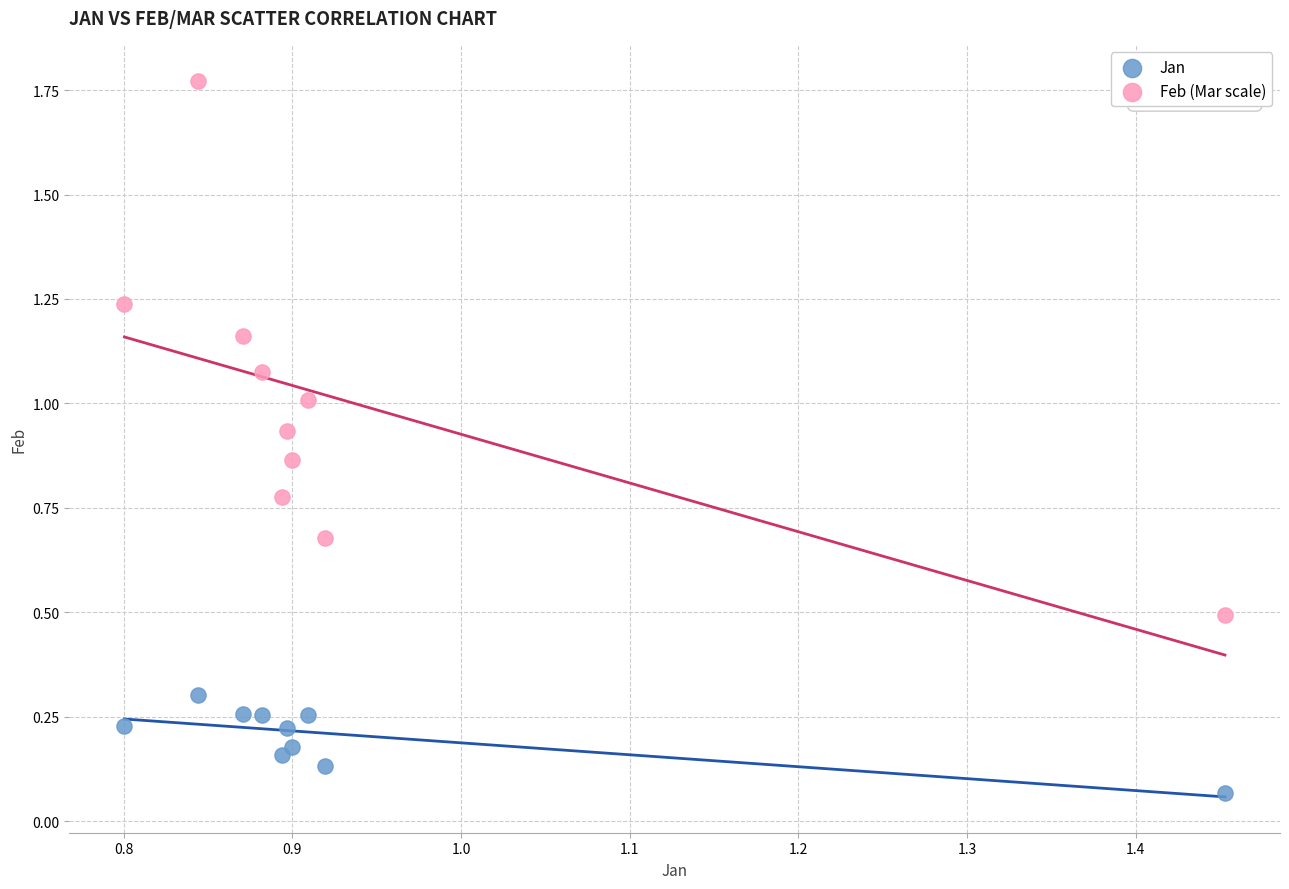

Which series contains the lowest Y value?

Jan